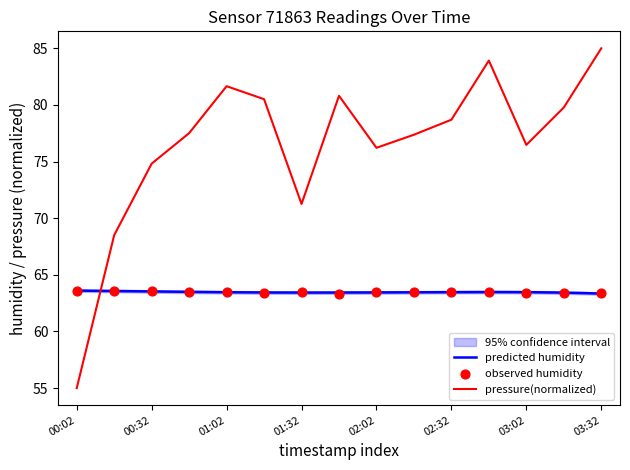

What is the total value across all series at 00:32?

138.4